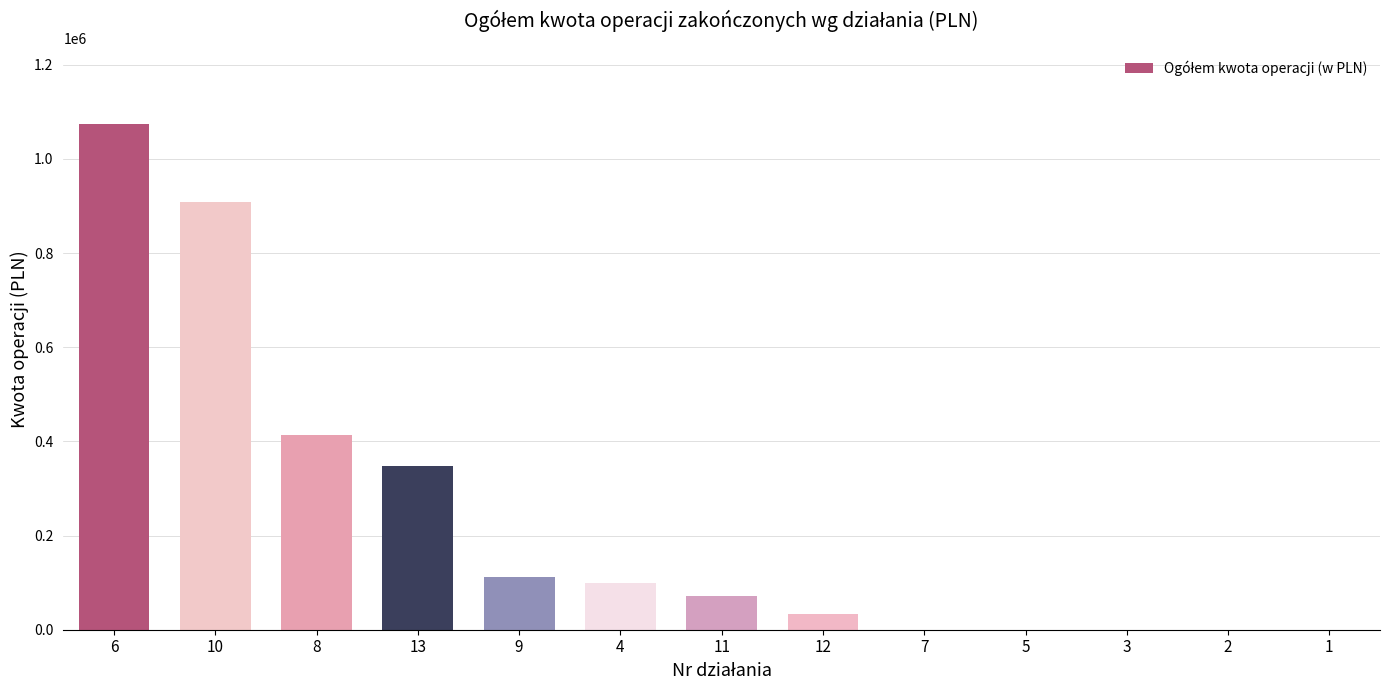

What is the average value?

235509.2